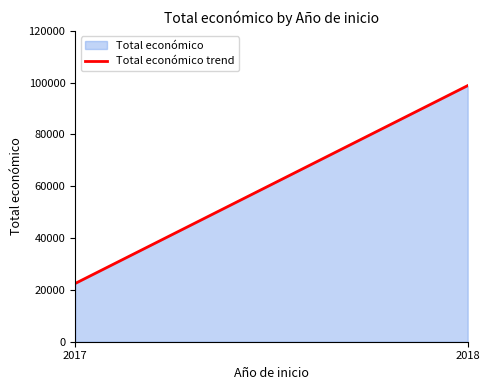

Reading right to left, extract all data points from this chart.

2018=98861	2017=22480